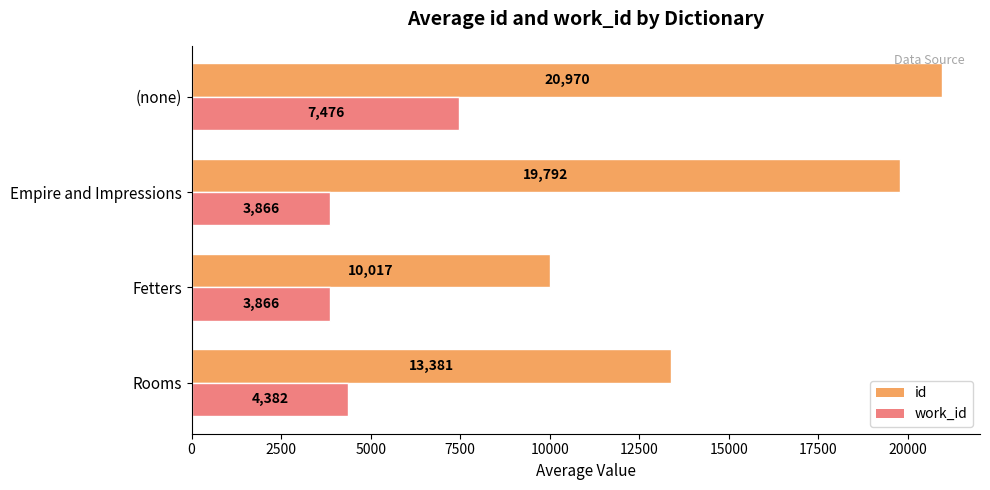

What is the sum of the id values at Fetters and Empire and Impressions?

29809.0